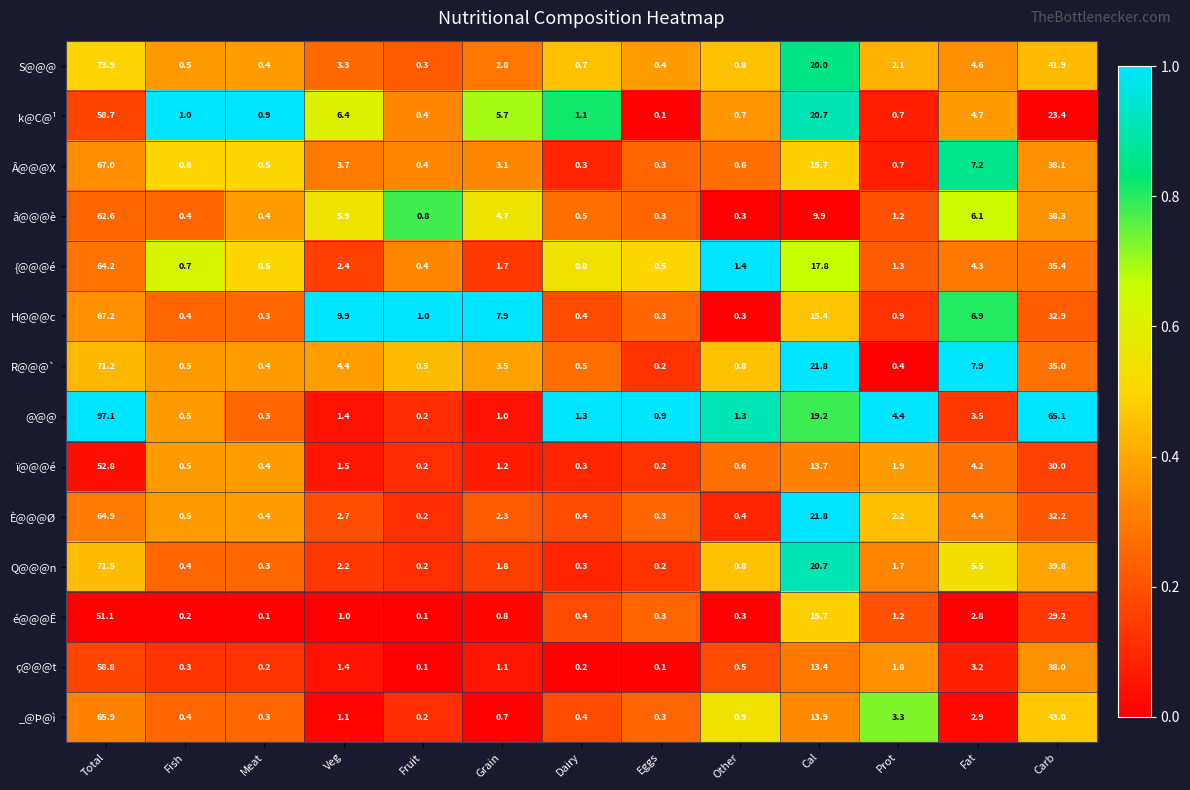

Is the value of ç@@@t at Total greater than the value of _@Þ@ì at Meat?

Yes